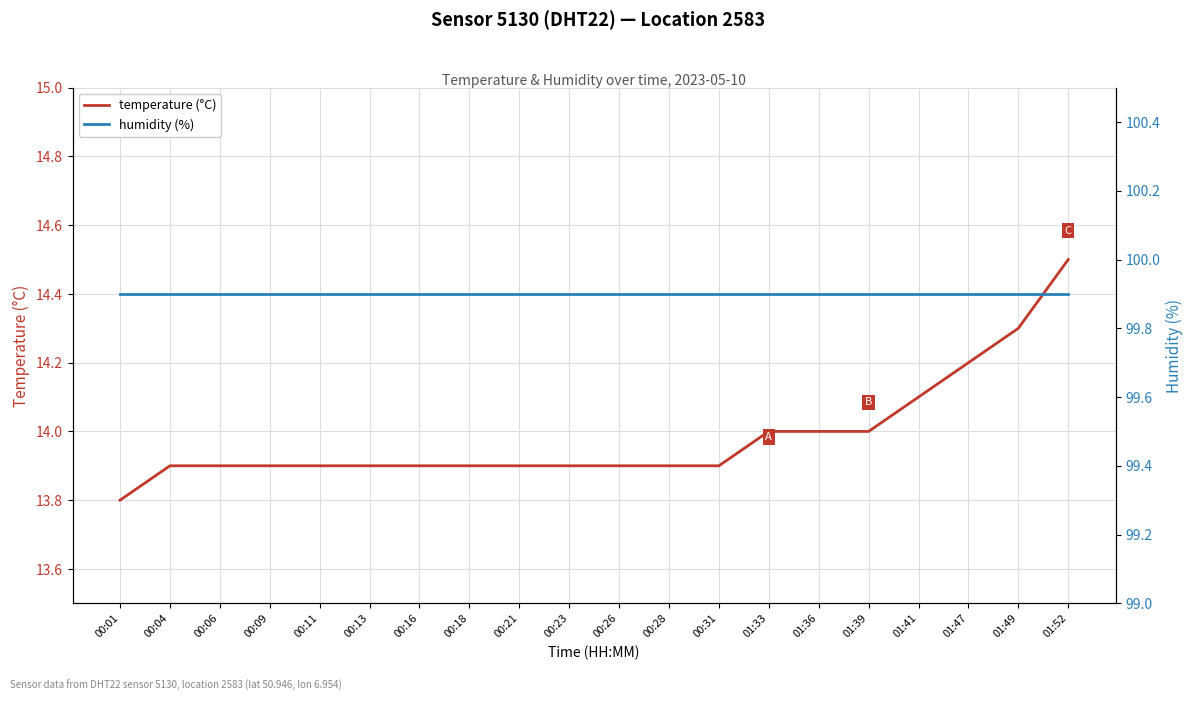

What is the approximate value of humidity (%) at 00:13?

99.9